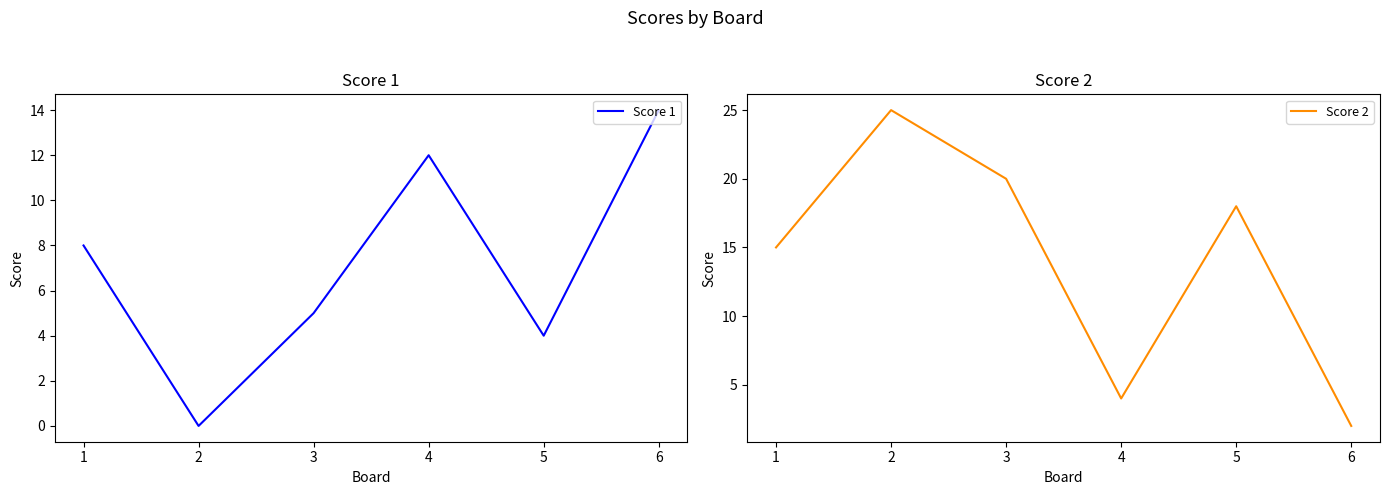

True or false: Score 1 has a value of 4 at 1.

False